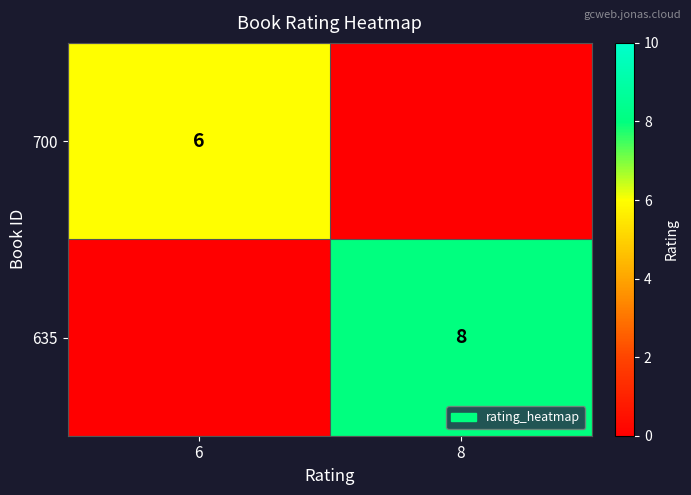

What is the greatest value displayed?

8